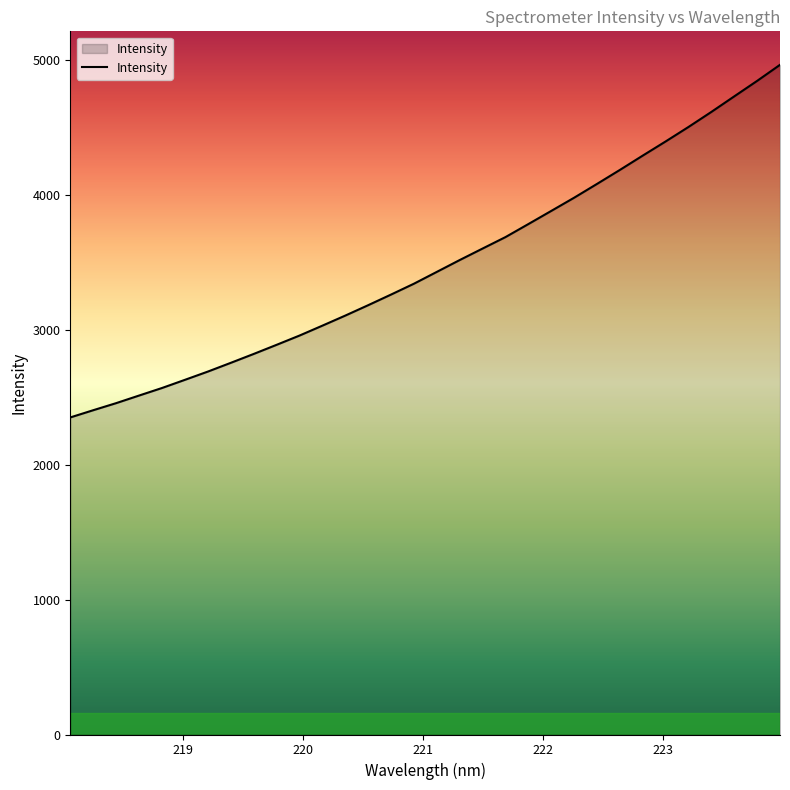

What is the difference between the maximum and minimum values?

2615.7